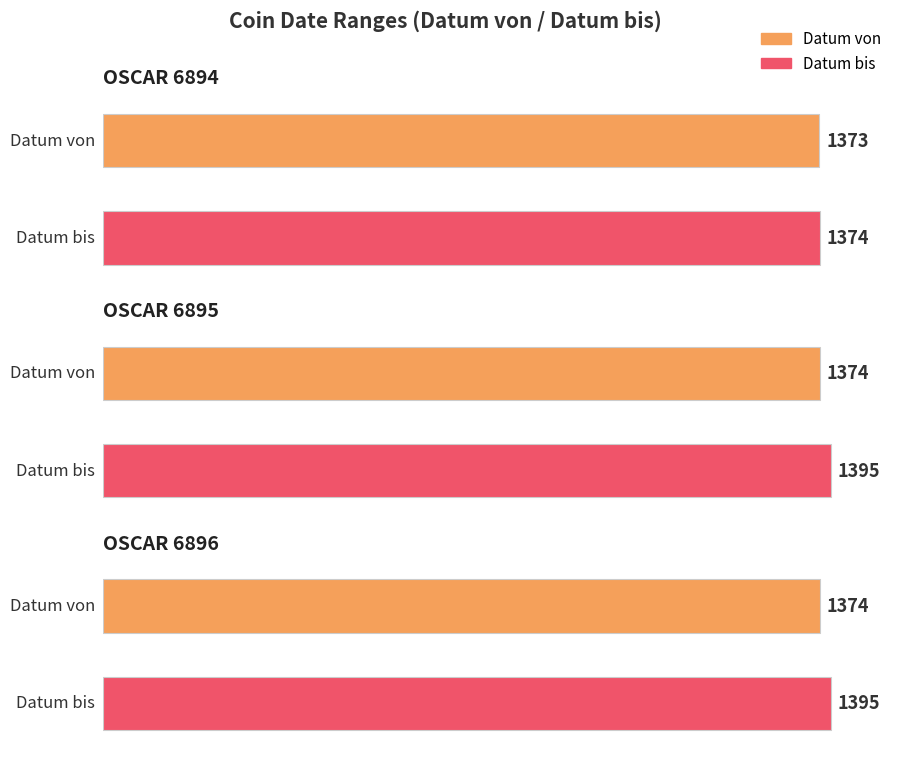

The value of Datum von at OSCAR 6896 is 679. True or false?

False